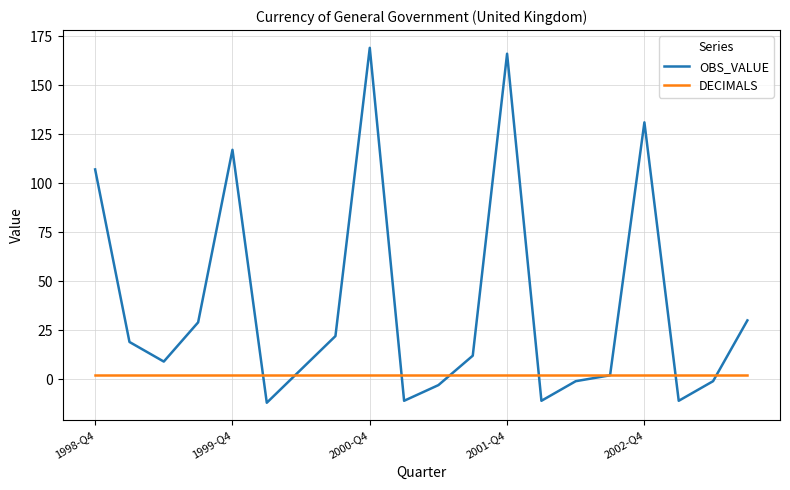

True or false: DECIMALS and OBS_VALUE intersect in this chart.

True